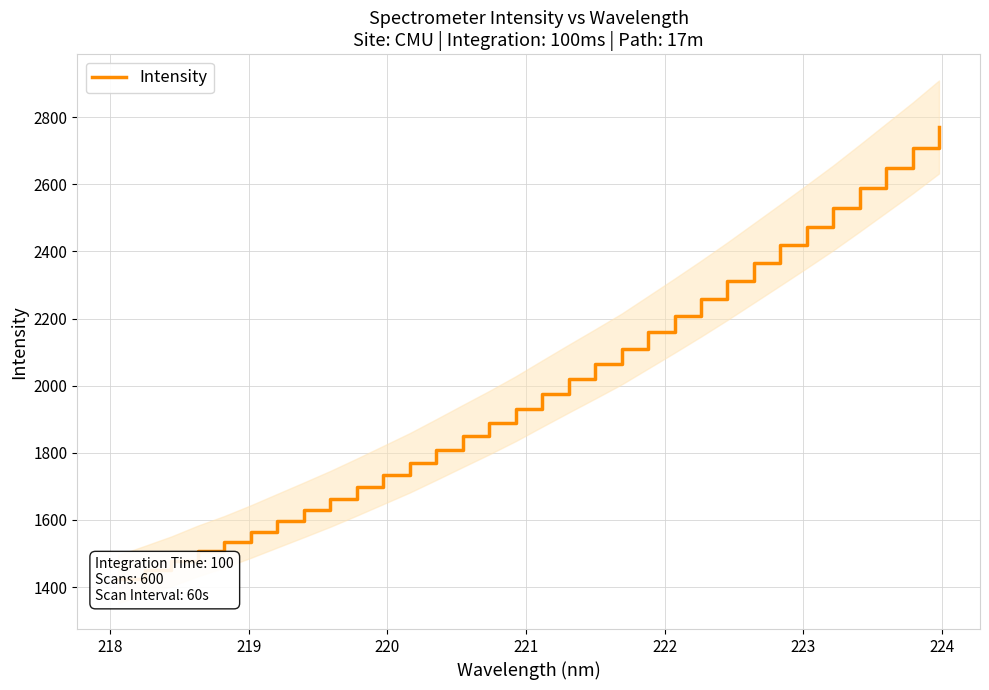

Is it true that the value at 219 is 2595.2?

False